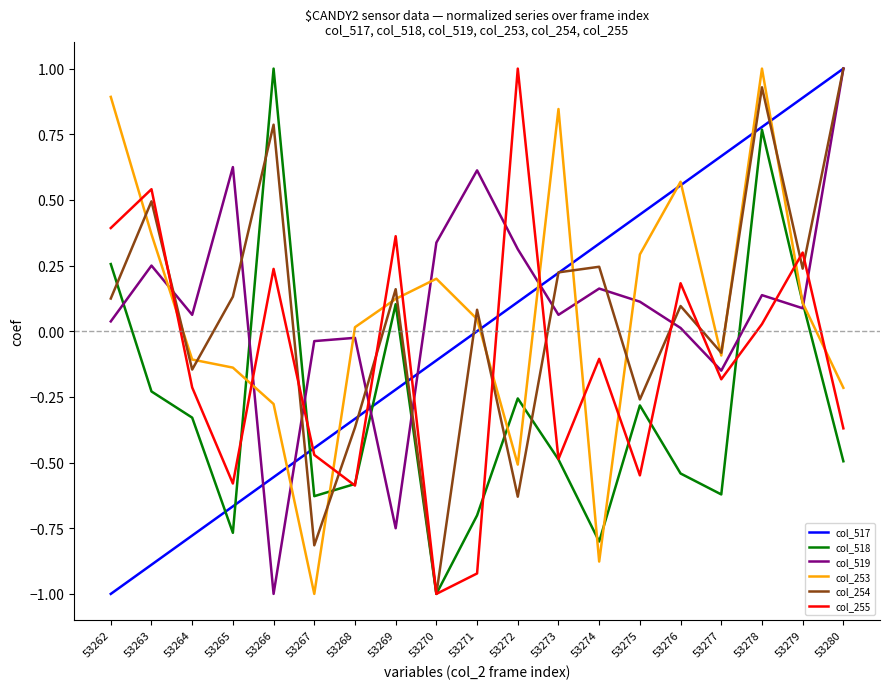

At which label does col_255 reach its peak?

53272